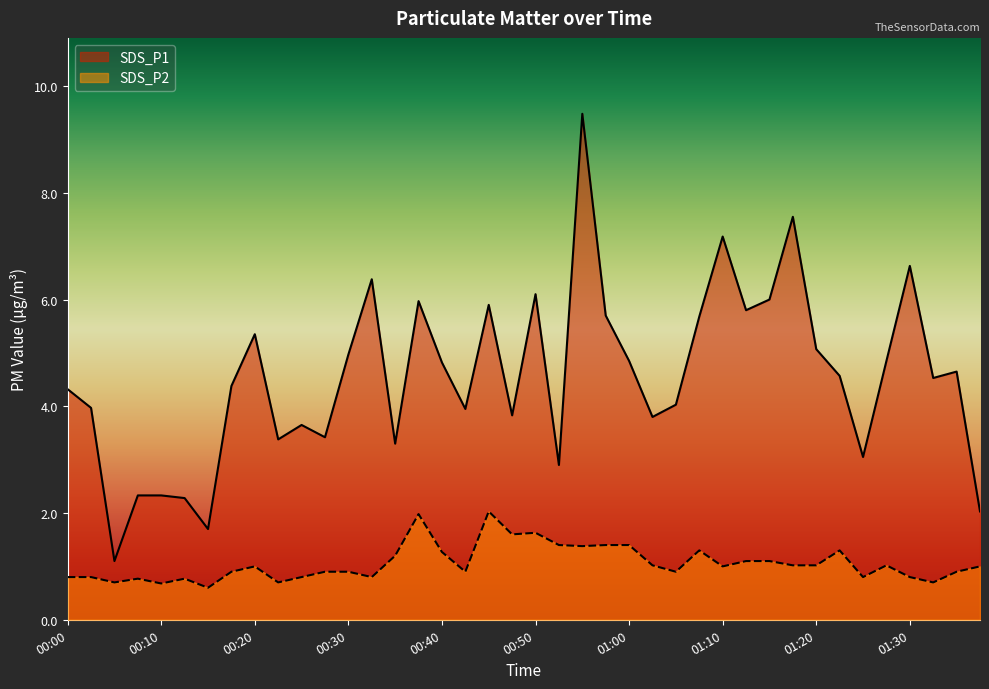

How many values in the SDS_P1 series are below 4?

16